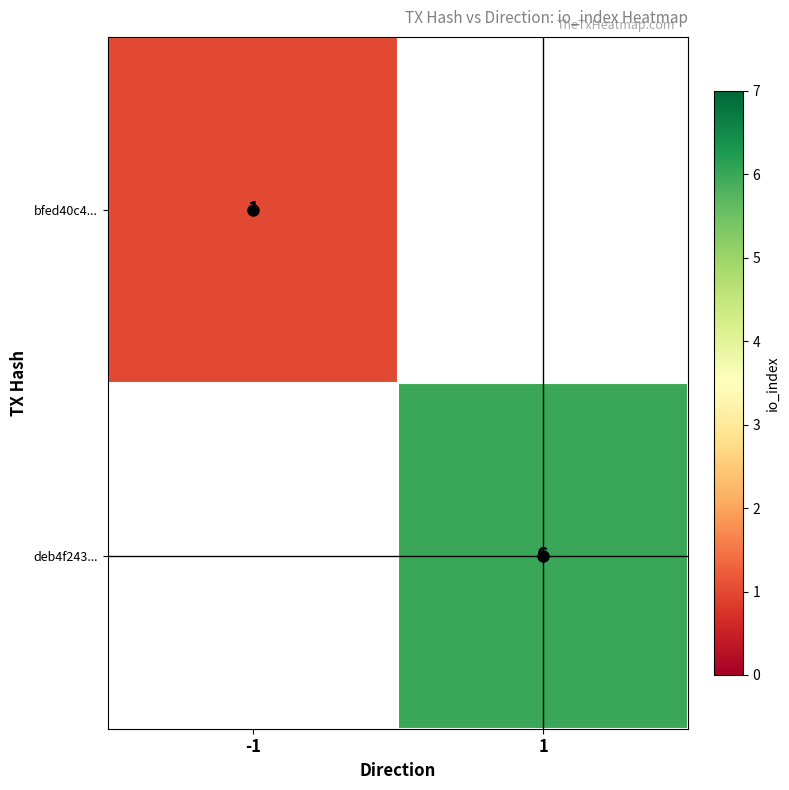

The value of deb4f243... at 1 is 6. True or false?

True